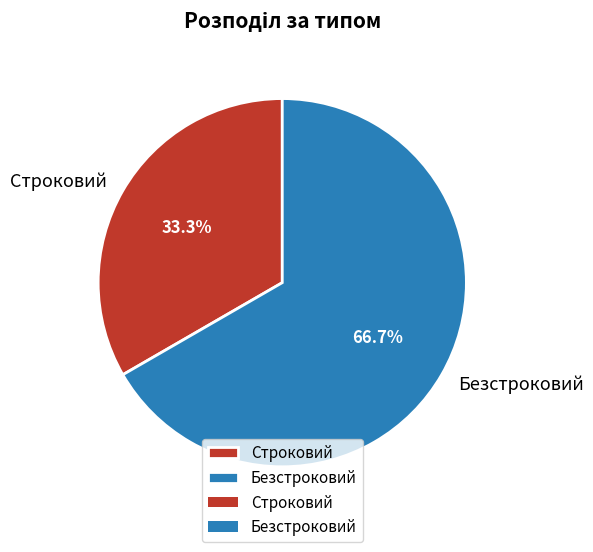

Between Строковий and Безстроковий, which is larger?

Безстроковий